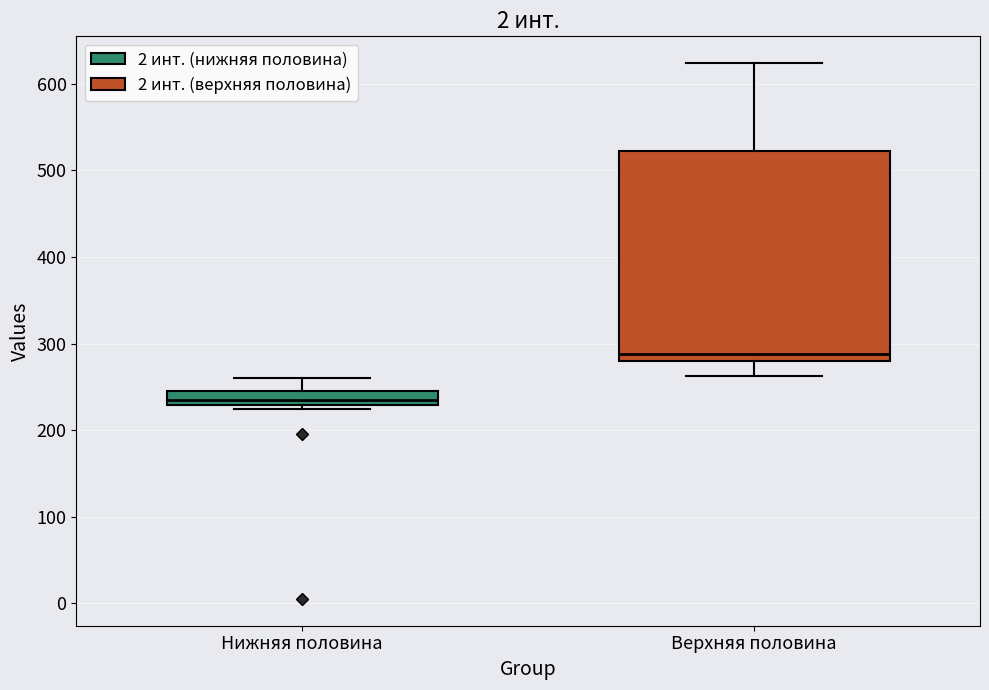

Comparing the boxes themselves (not the whiskers), which one is the tallest?

Верхняя половина